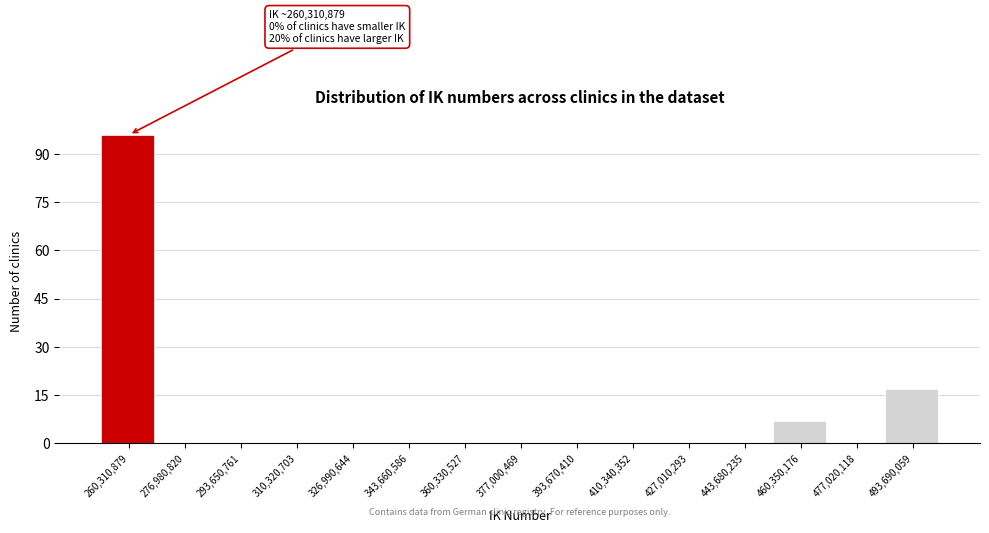

Reading left to right, extract all data points from this chart.

260,310,879=96	276,980,820=0	293,650,761=0	310,320,703=0	326,990,644=0	343,660,586=0	360,330,527=0	377,000,469=0	393,670,410=0	410,340,352=0	427,010,293=0	443,680,235=0	460,350,176=7	477,020,118=0	493,690,059=17